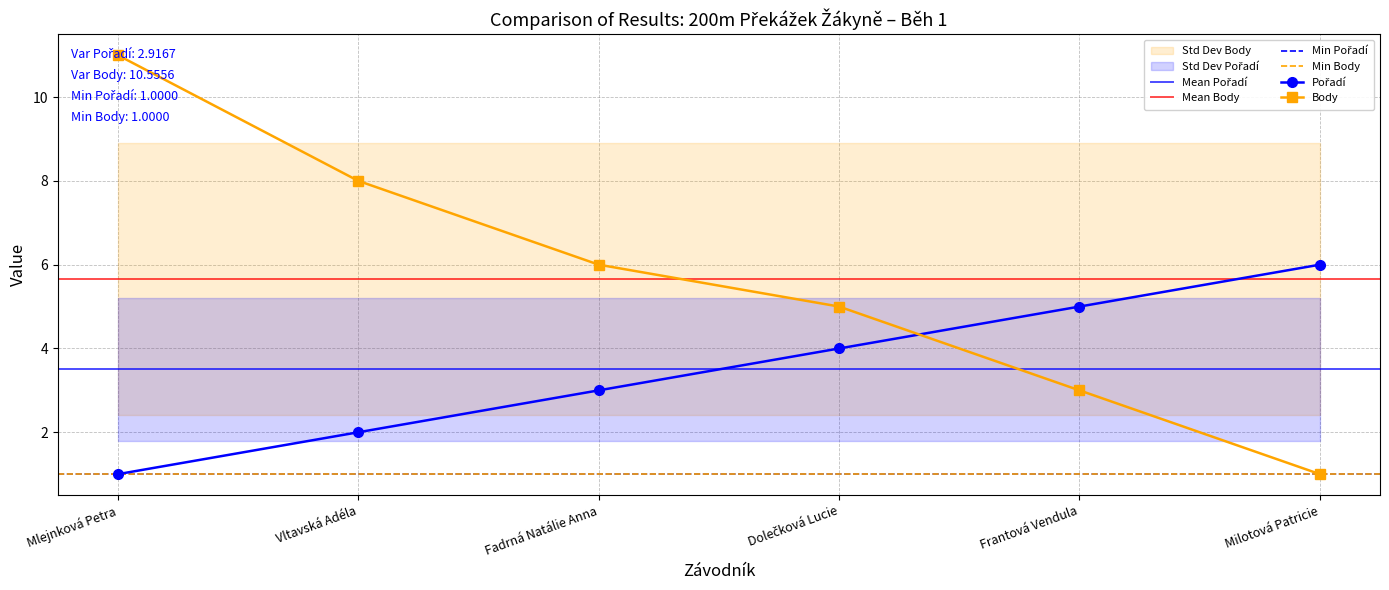

Is it true that Pořadí equals 1 at Mlejnková Petra?

True